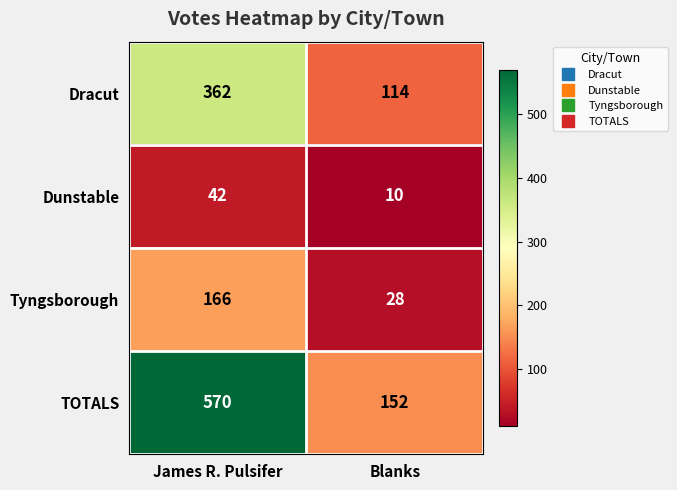

What is the approximate value of Dunstable at James R. Pulsifer?

42